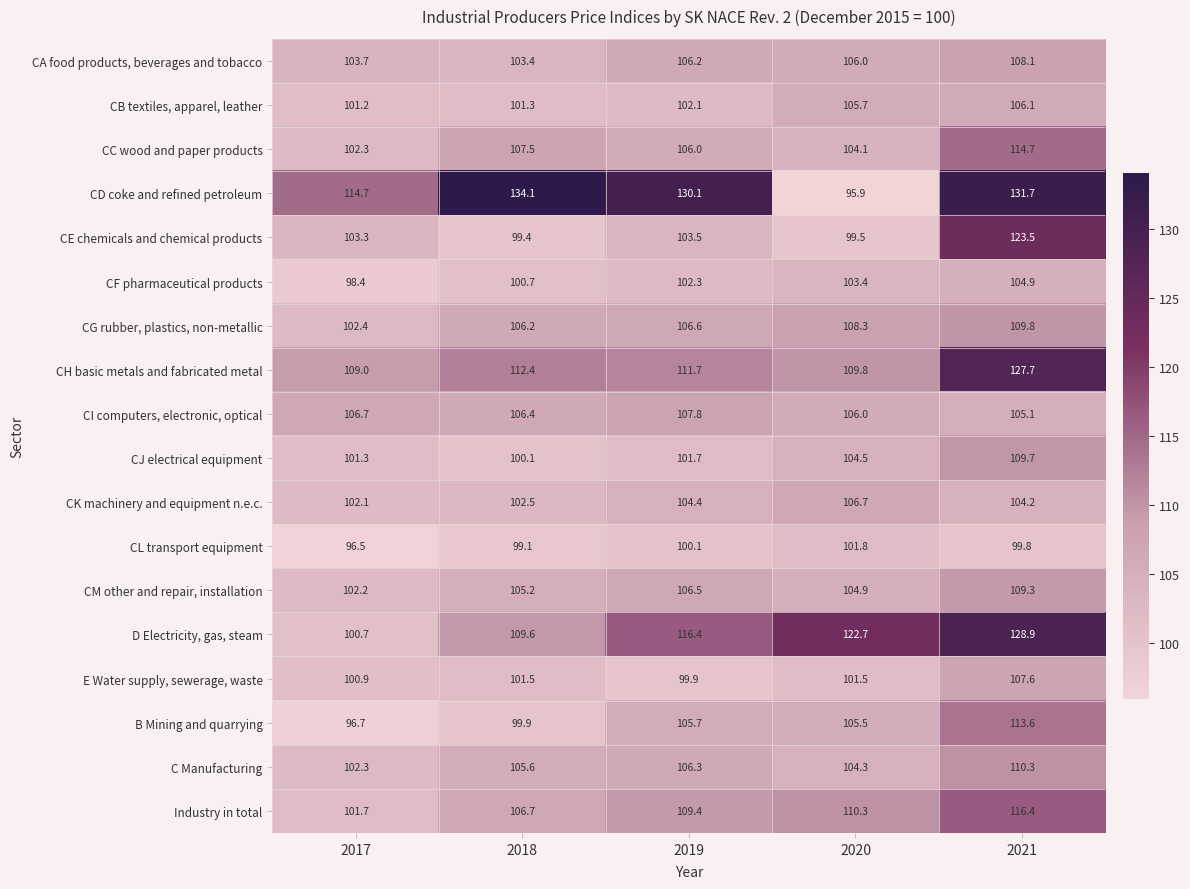

Which series changed the most between 2017 and 2018?

CD coke and refined petroleum